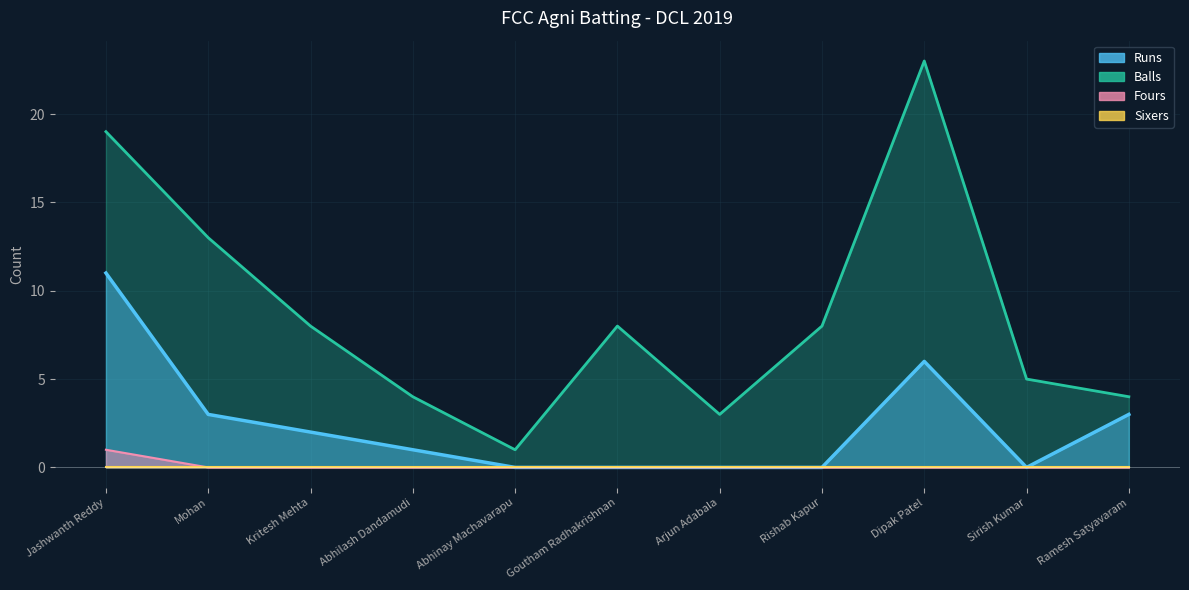

What is the difference between the maximum and minimum values in the Balls series?

22